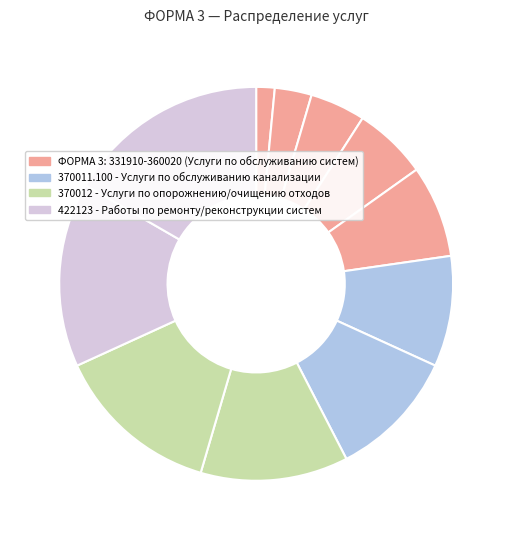

To the nearest percent, what is the difference between the largest and smallest slice percentages?

15%